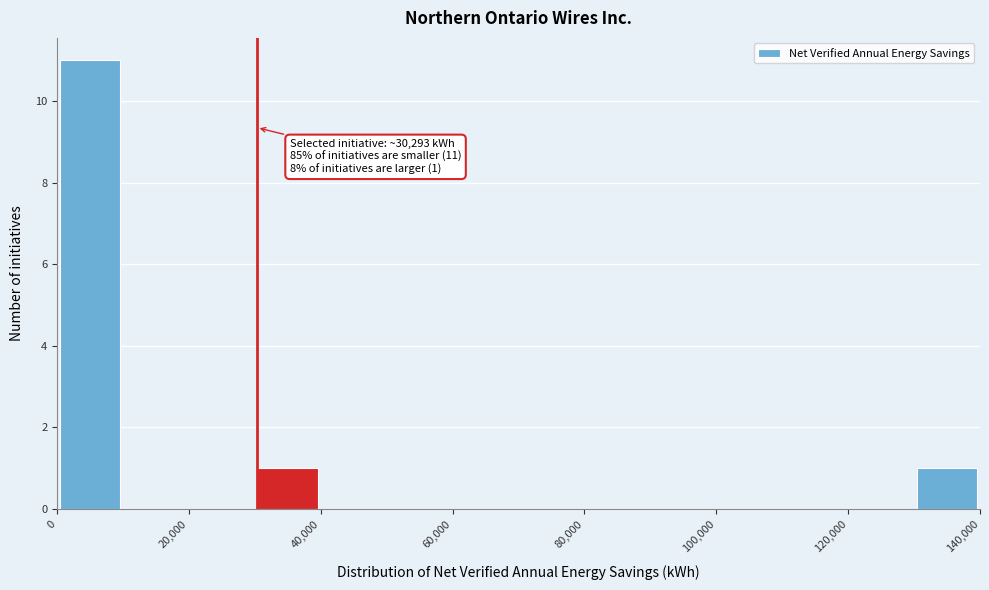

Which range on the x-axis has the tallest bar?

0 to 10000